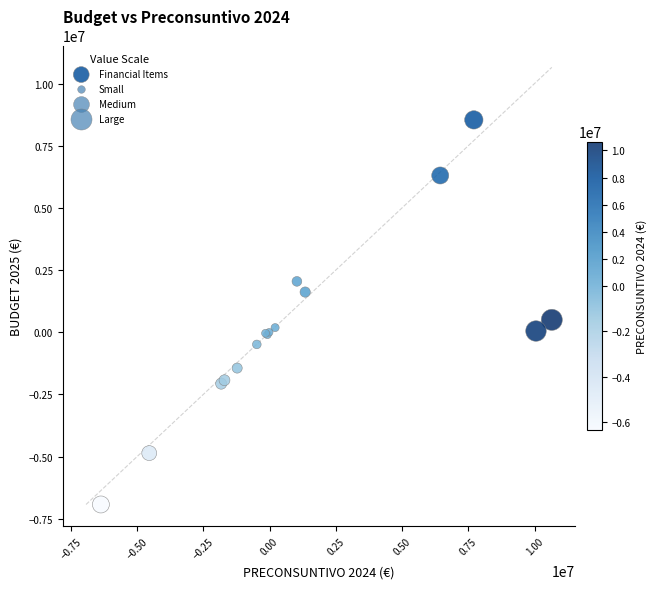

What Y value in the scatter plot is closest to 808271?

500000.0